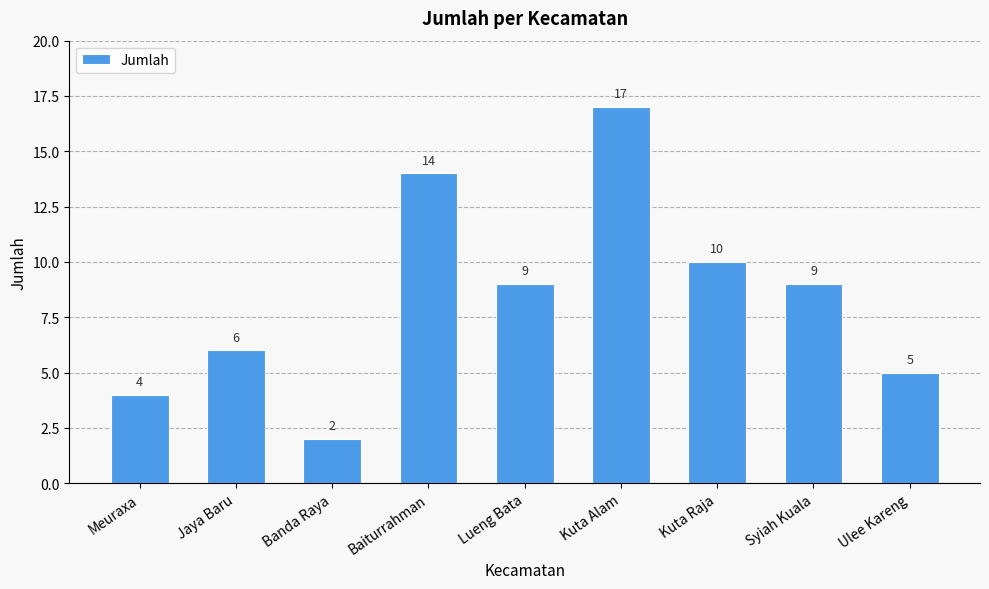

Is it true that the value at Jaya Baru is 2?

False